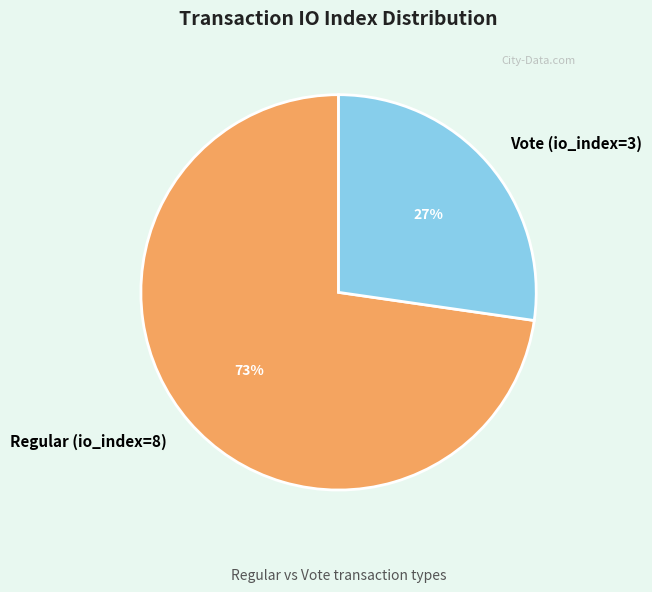

Count the number of slices in the pie.

2